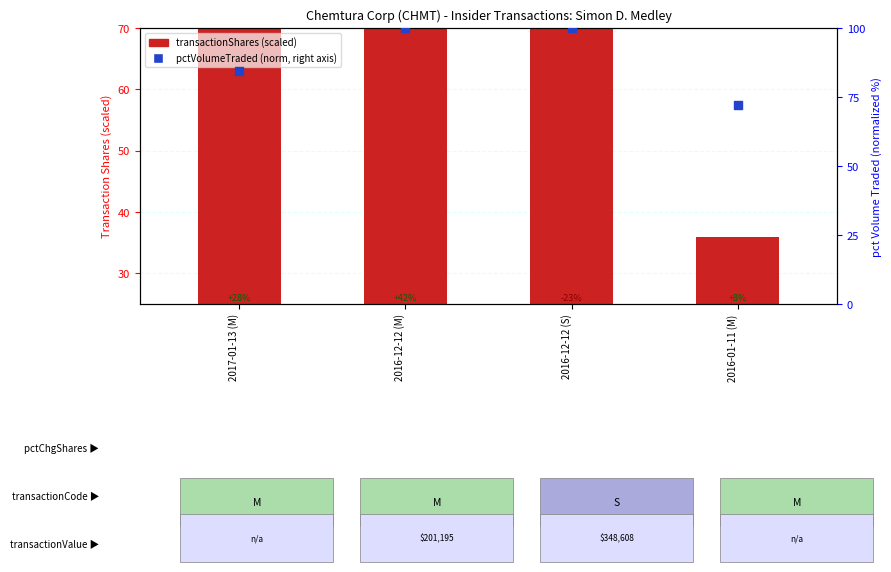

Which series reaches the minimum Y coordinate?

transactionShares